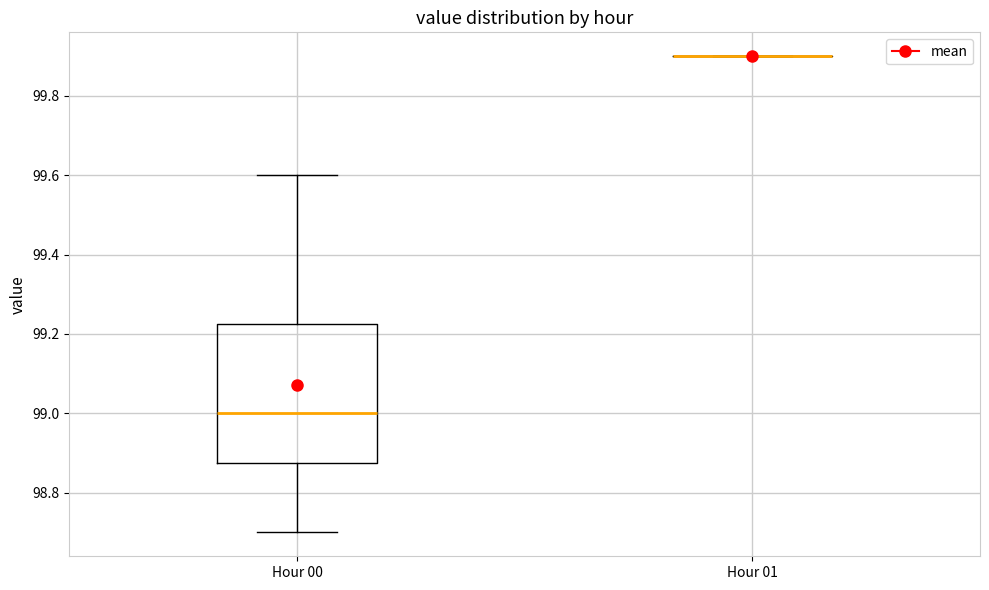

Reading left to right, read every box against the y-axis: the position of its median line, the range the box covers, and the ends of its whiskers. The values are not printed on the chart, so give them approximately, as read against the axis.

Hour 00: median 99.00, box 98.88 to 99.22, whiskers 98.70 to 99.60
Hour 01: box collapsed to a line at 99.90, whiskers 99.90 to 99.90